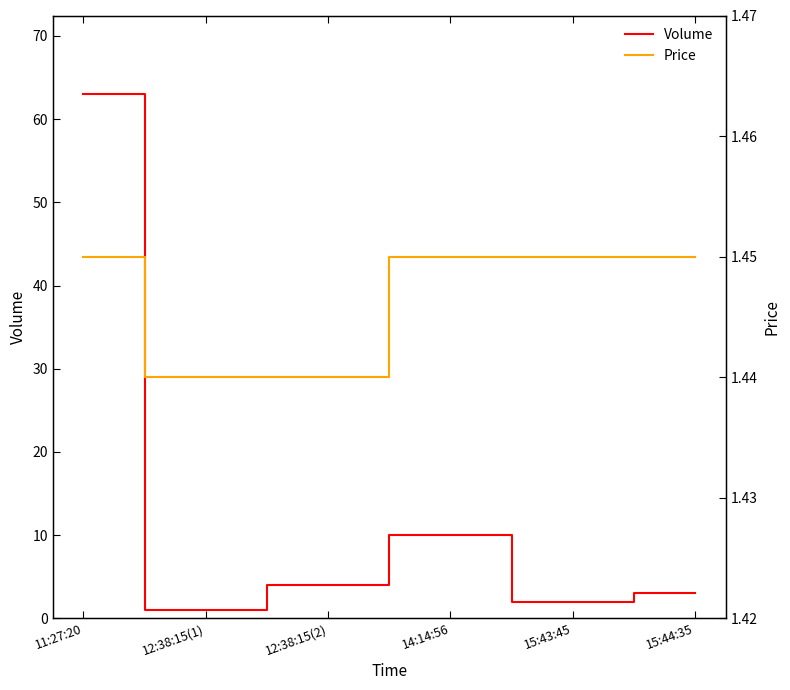

Does the chart have visible grid lines?

No